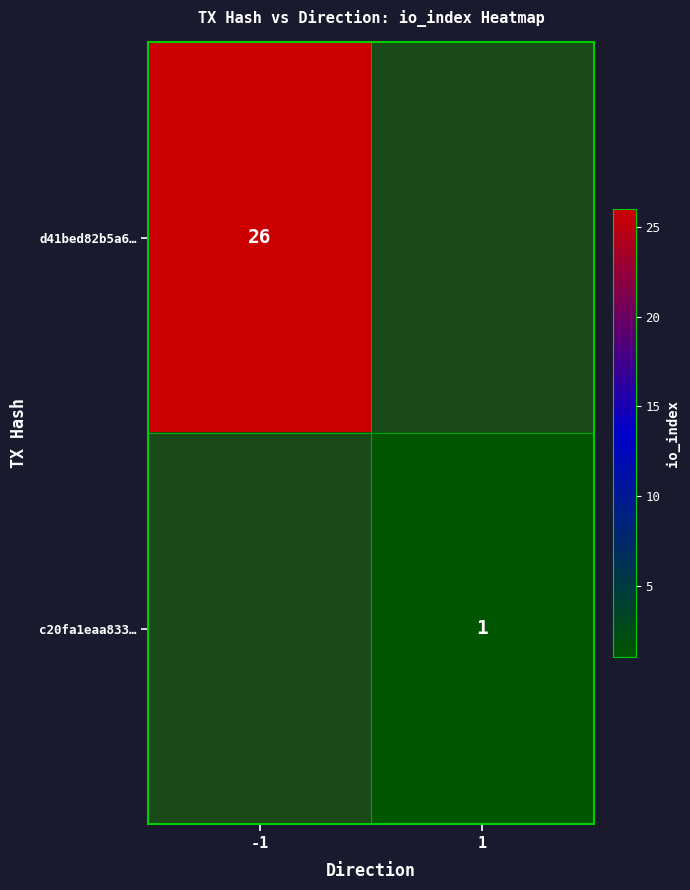

At how many categories does at least one series exceed 23?

1